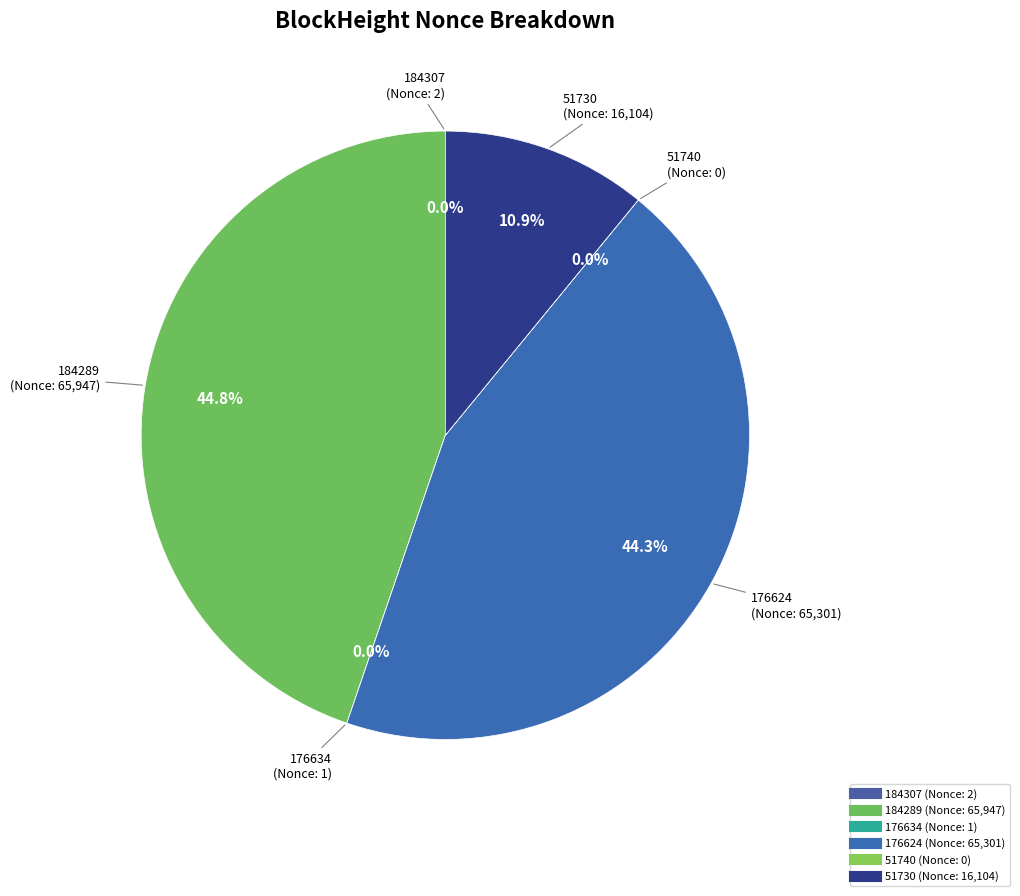

Does 184289 represent more than half of the total?

No